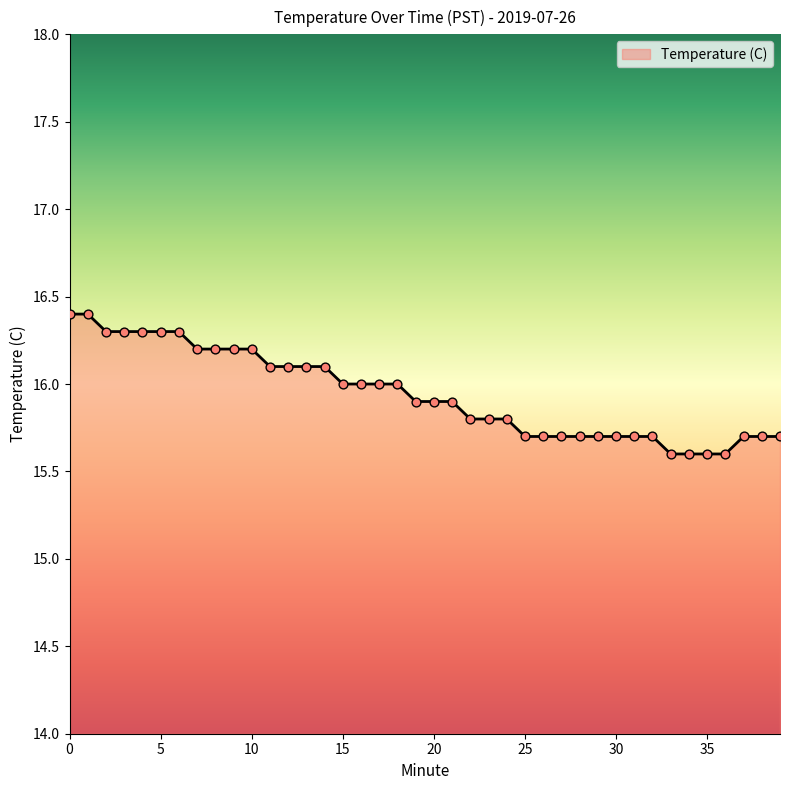

What is the difference between the maximum and minimum values?

0.8